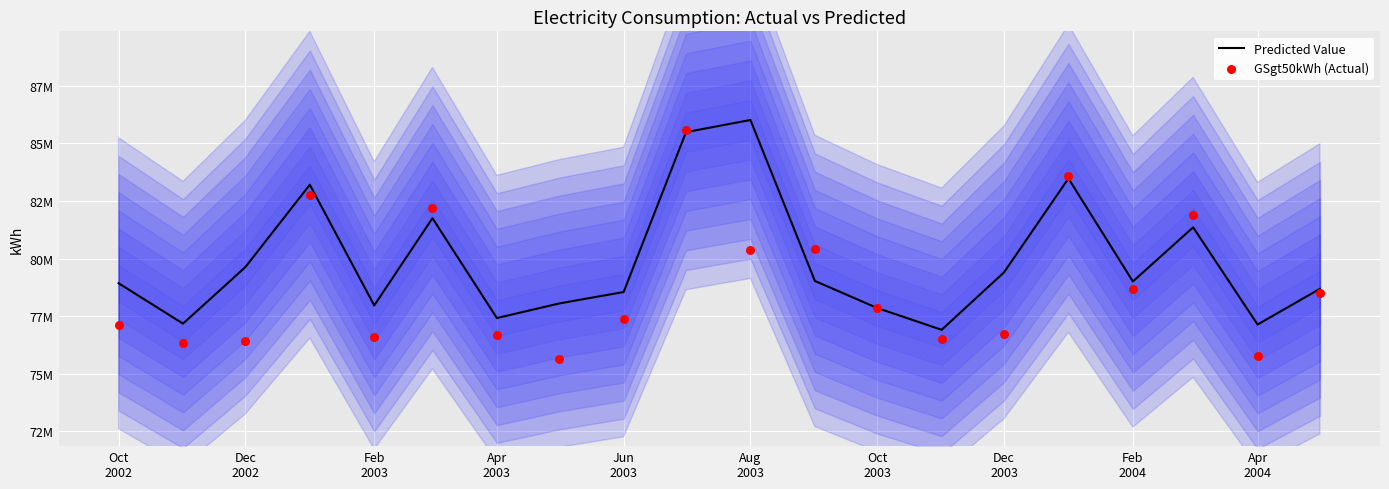

Is the value of GSgt50kWh (Actual) at Dec
2002 greater than the value of Predicted Value at Dec
2003?

No